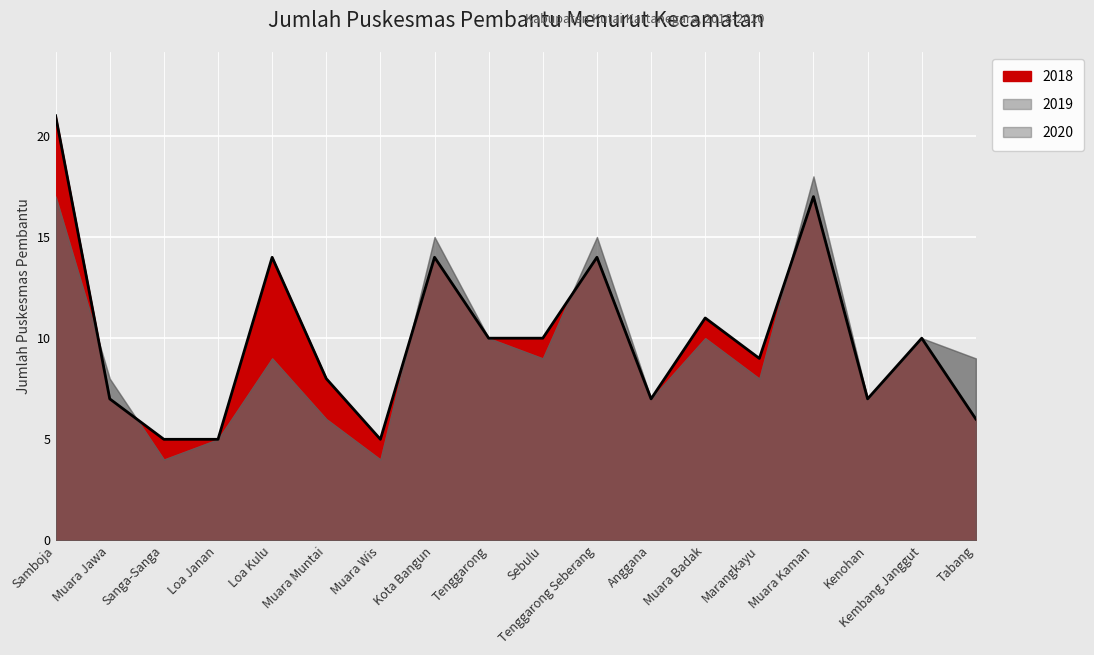

Reading left to right, extract all data points from this chart.

Samboja=21	Muara Jawa=7	Sanga-Sanga=5	Loa Janan=5	Loa Kulu=14	Muara Muntai=8	Muara Wis=5	Kota Bangun=14	Tenggarong=10	Sebulu=10	Tenggarong Seberang=14	Anggana=7	Muara Badak=11	Marangkayu=9	Muara Kaman=17	Kenohan=7	Kembang Janggut=10	Tabang=6